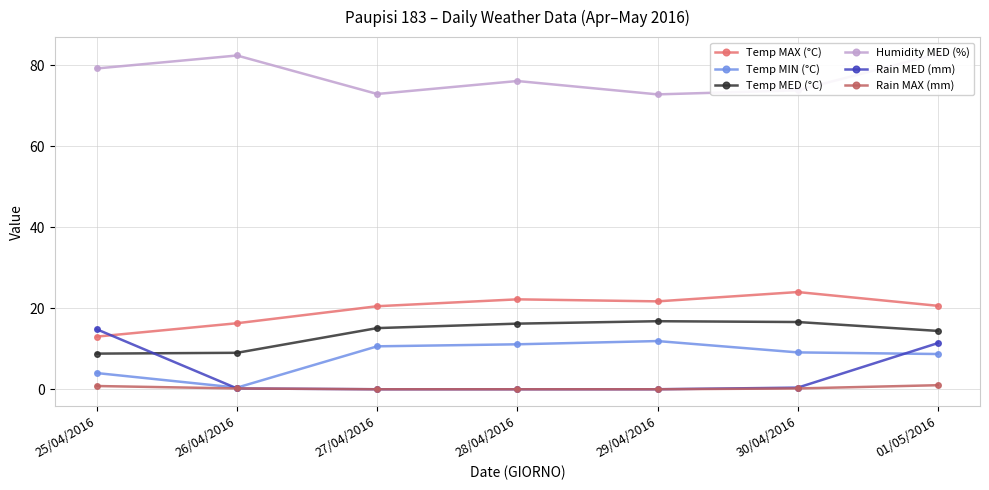

At which label does Temp MAX (°C) reach its peak?

30/04/2016